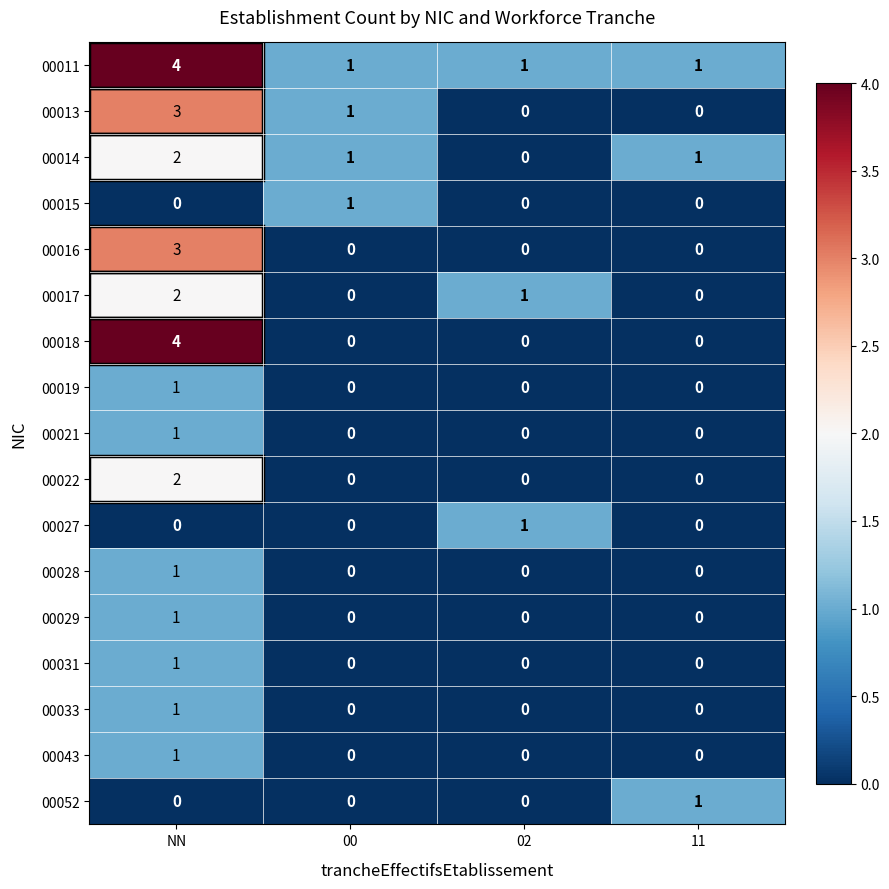

What is the difference between the maximum and minimum values in the 00013 series?

3